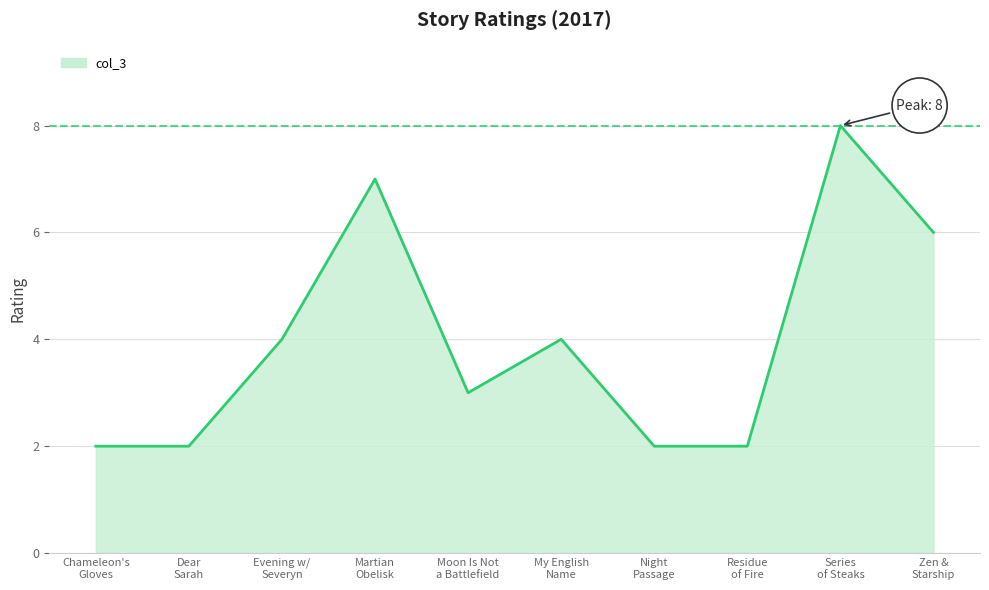

What is the greatest value displayed?

8